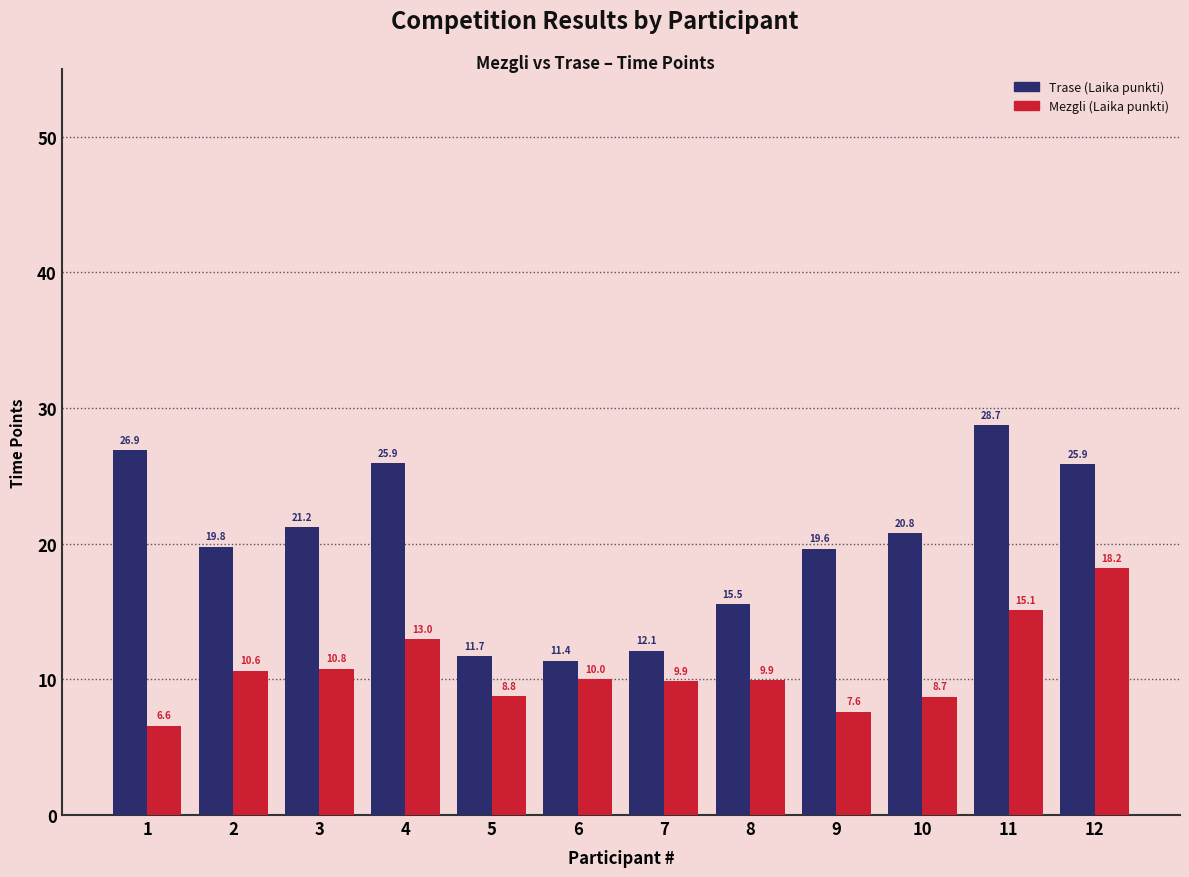

Count the number of data series in this chart.

2